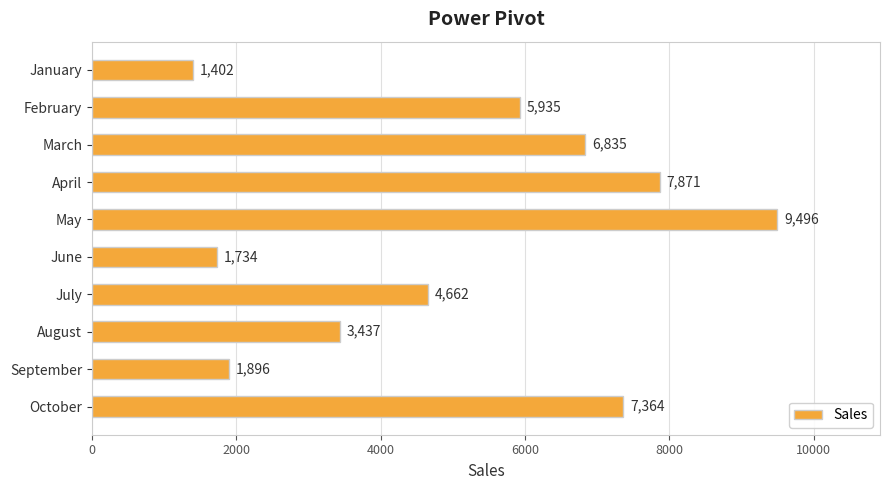

Does the chart contain any negative values?

No